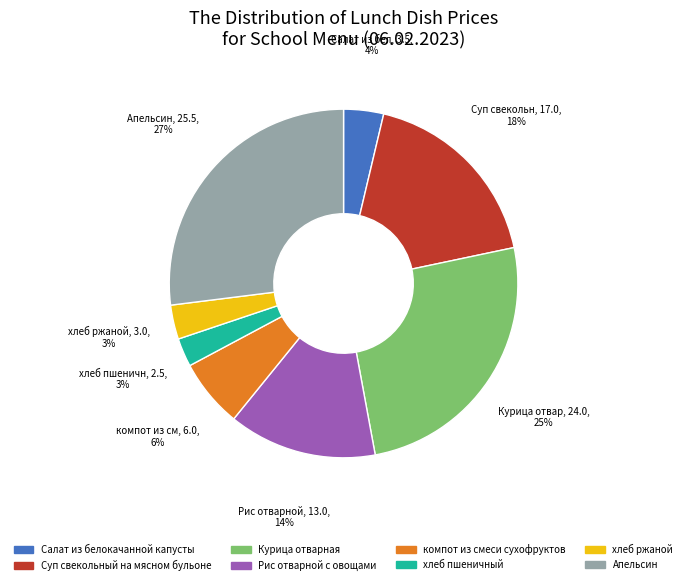

To the nearest percent, what portion does хлеб ржаной represent?

3%